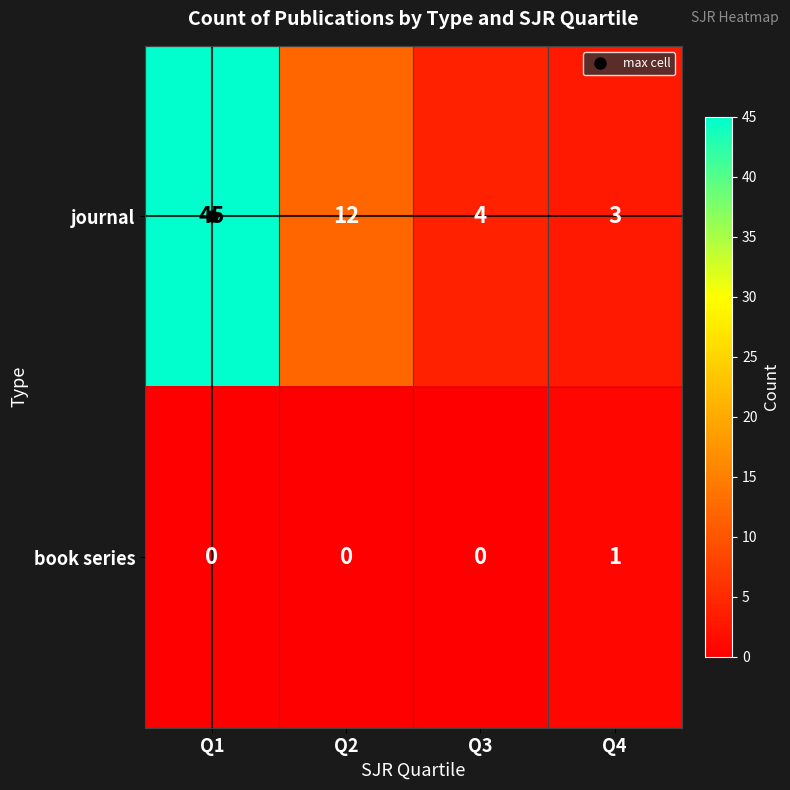

The value of journal at Q2 is 21. True or false?

False